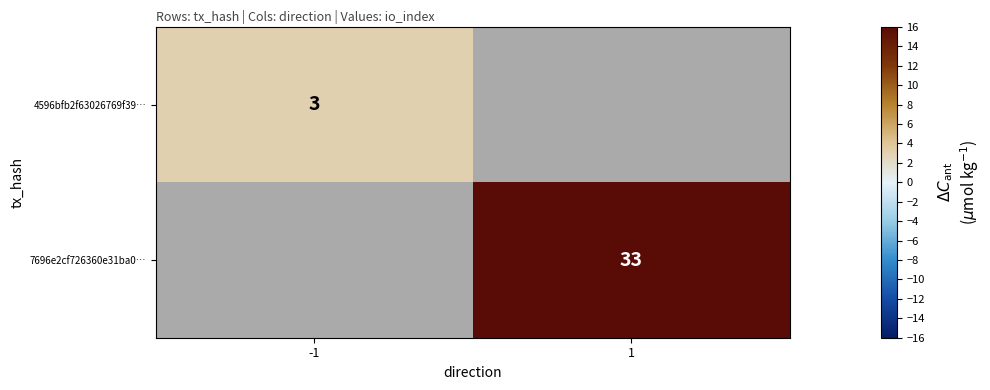

Is the value of 7696e2cf726360e31ba0… at 1 greater than the value of 4596bfb2f63026769f39… at -1?

Yes